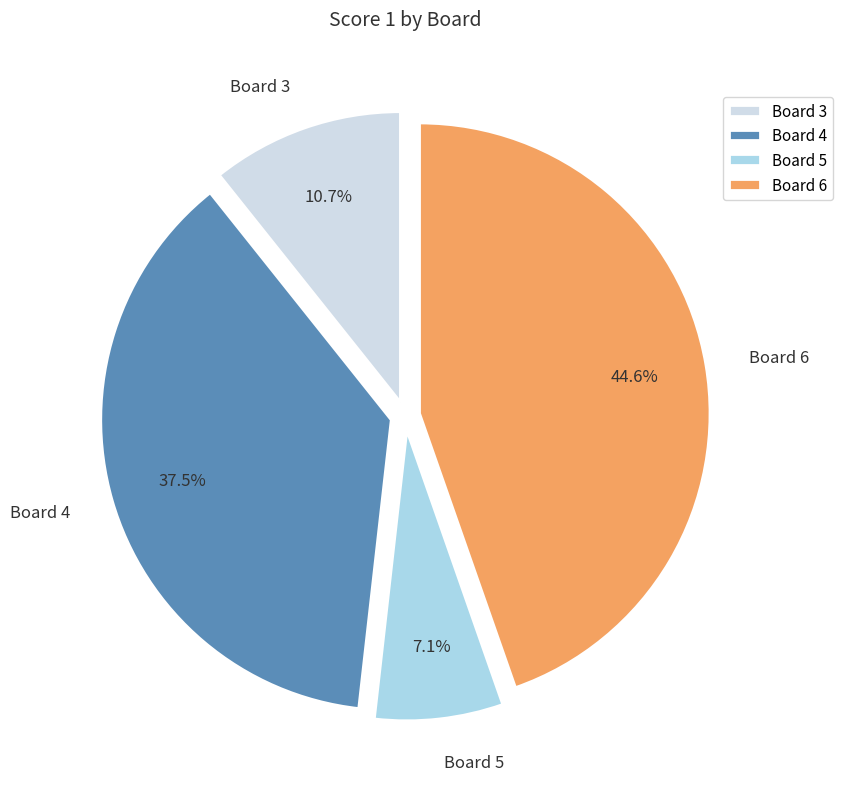

Between Board 3 and Board 4, which is larger?

Board 4